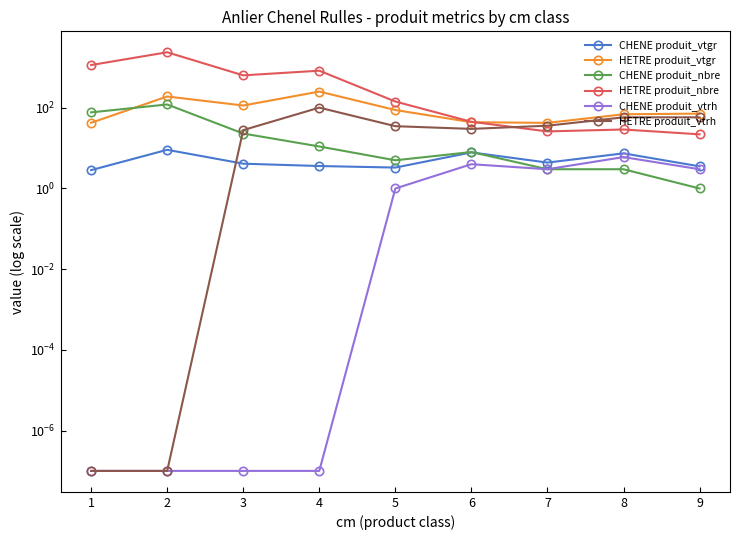

What is the value of the HETRE produit_vtrh point at the 6th from the left?

30.0